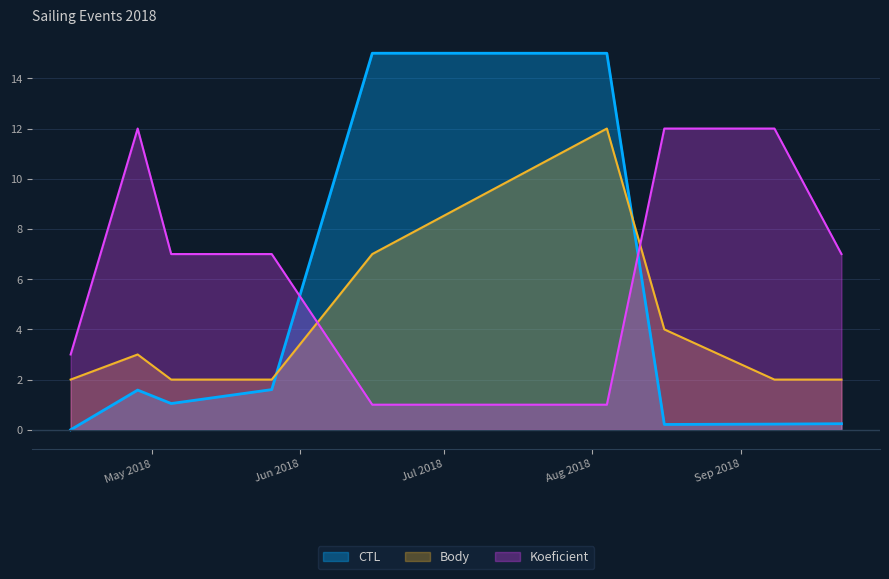

What is the average value of the CTL series?

3.9